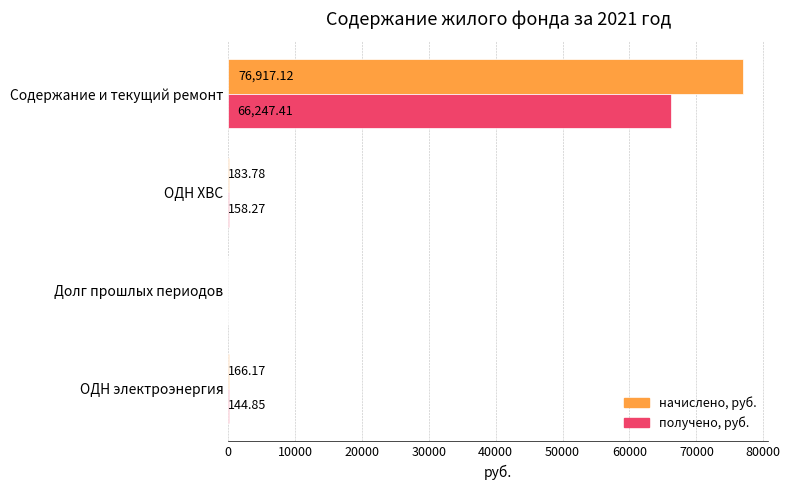

What is the sum of all получено, руб. values?

66550.5